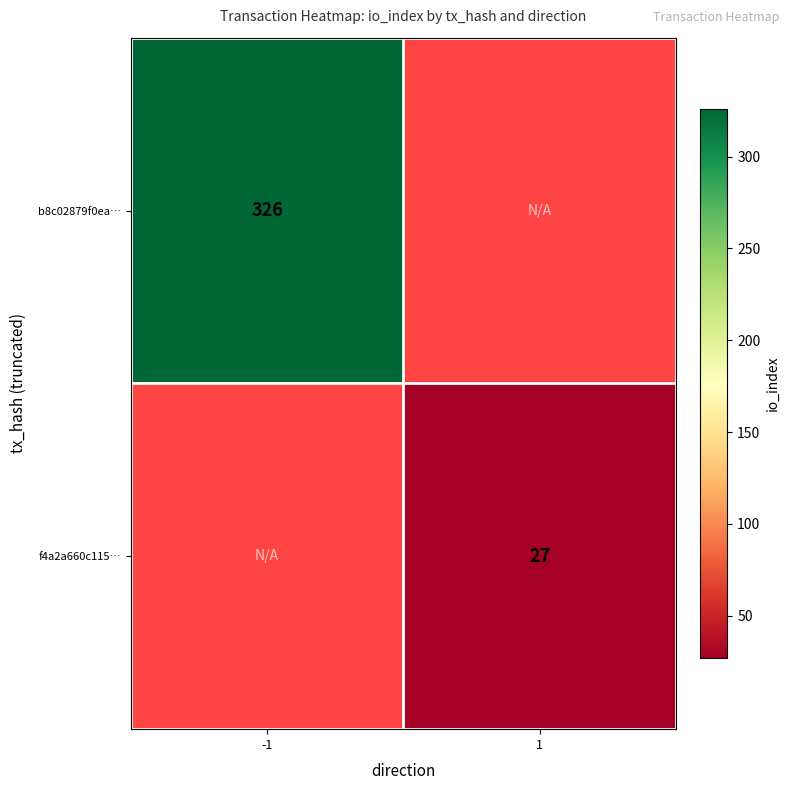

True or false: f4a2a660c115… has a value of 46 at 1.

False